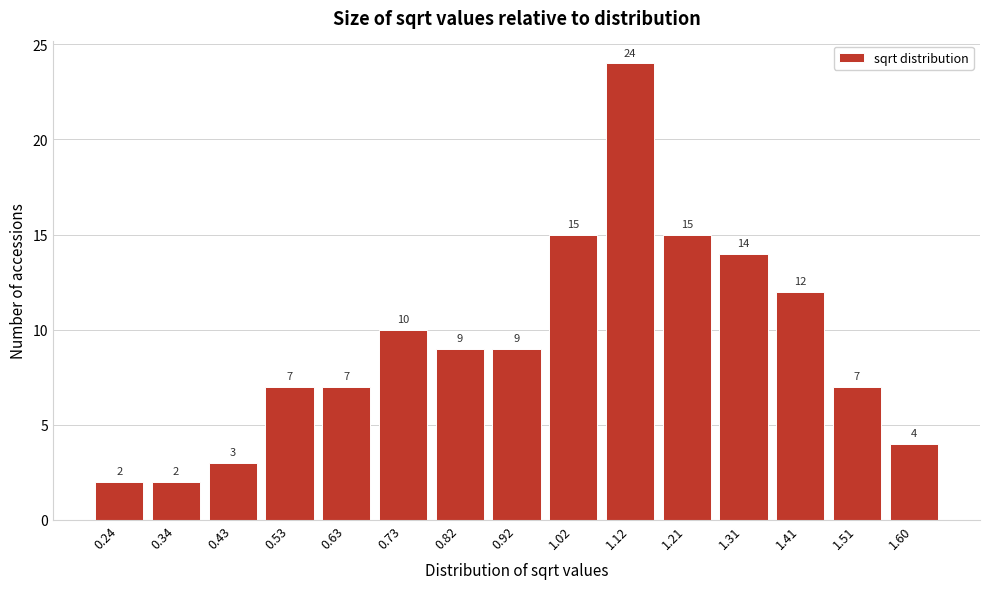

Reading left to right, what are all the values shown in this chart?

0.24=2	0.34=2	0.43=3	0.53=7	0.63=7	0.73=10	0.82=9	0.92=9	1.02=15	1.12=24	1.21=15	1.31=14	1.41=12	1.51=7	1.60=4